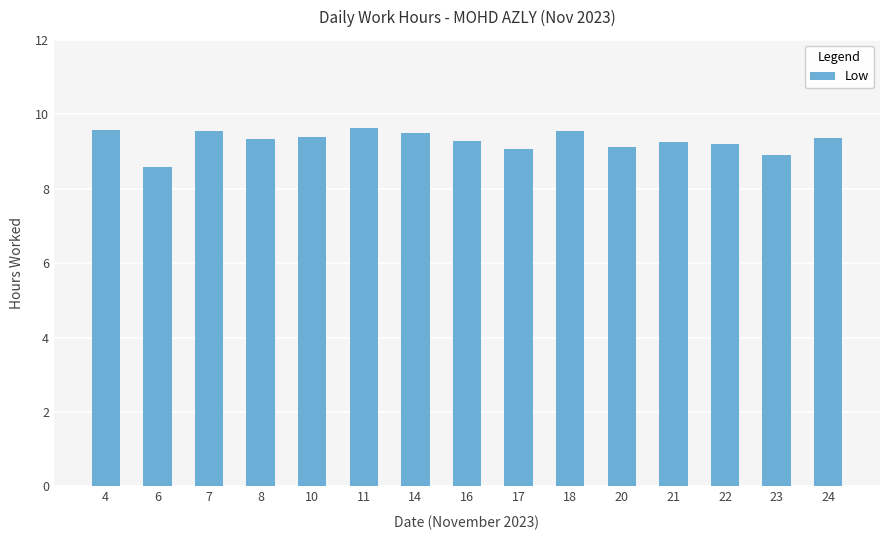

The value at 22 is 9.2. True or false?

True